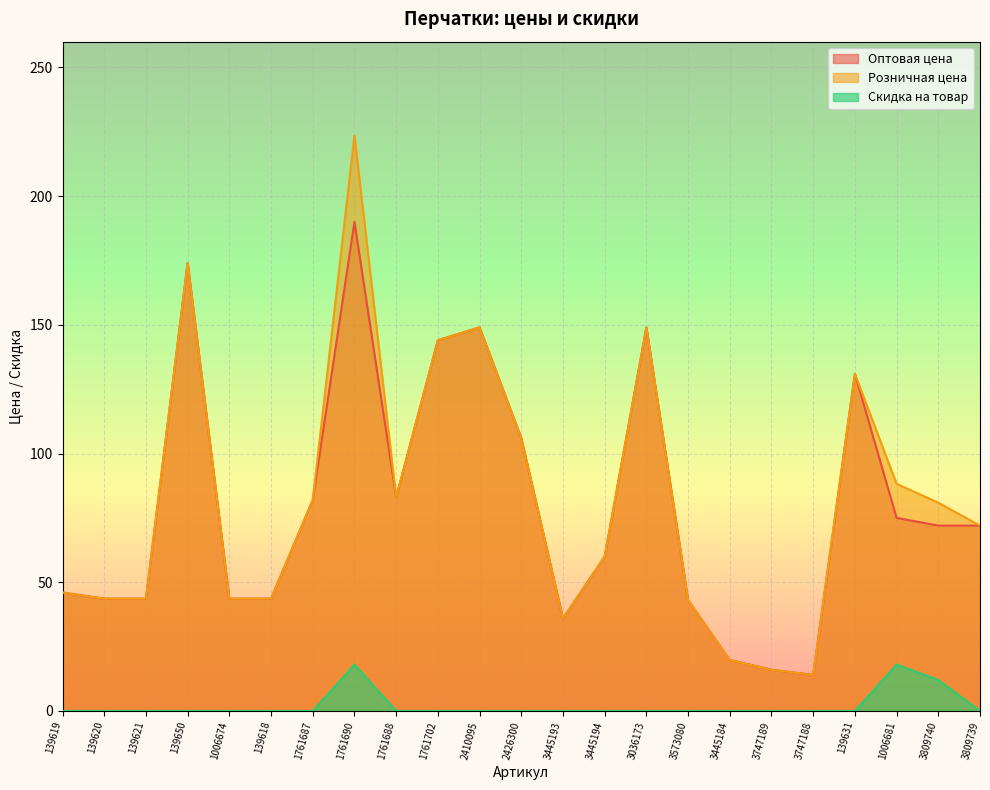

True or false: Розничная цена has more than 0 points higher than both neighbors.

True